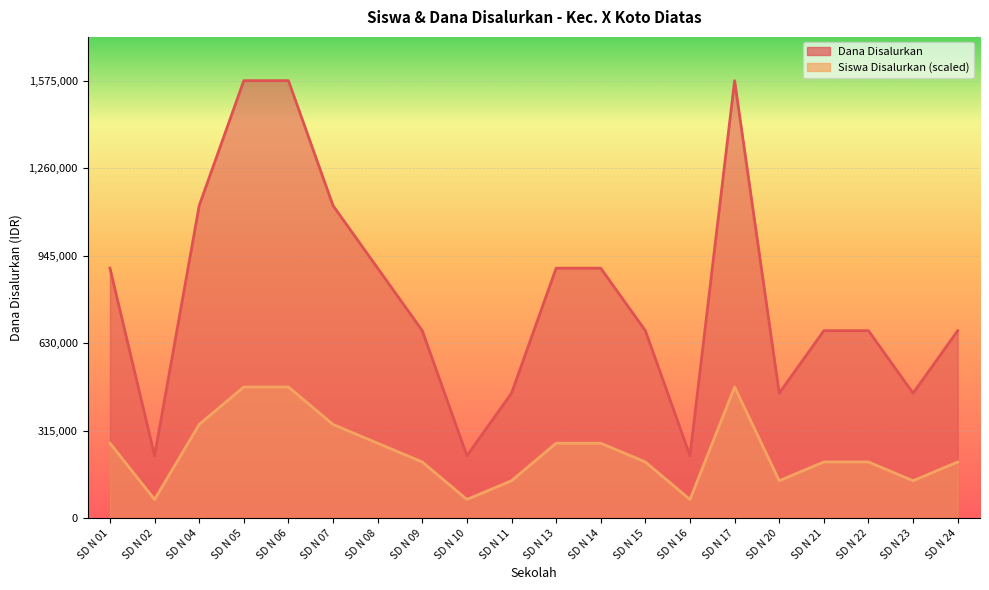

What value does the Siswa Disalurkan series have at SD N 24?

675000